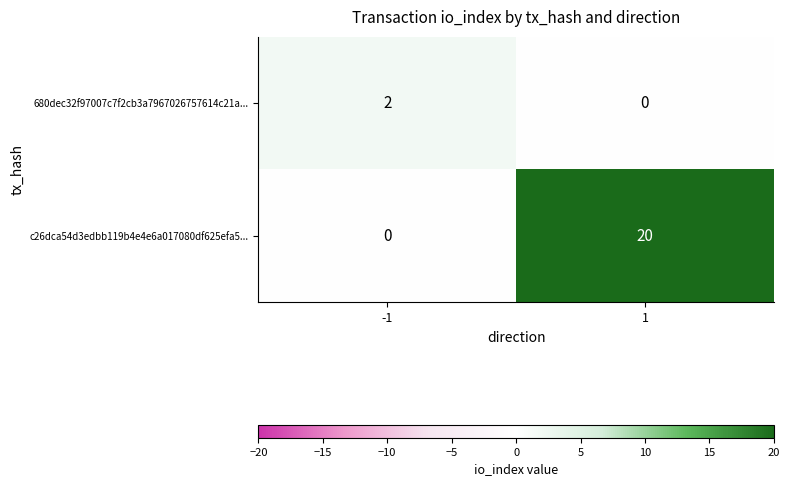

What is the maximum value shown in the chart?

20